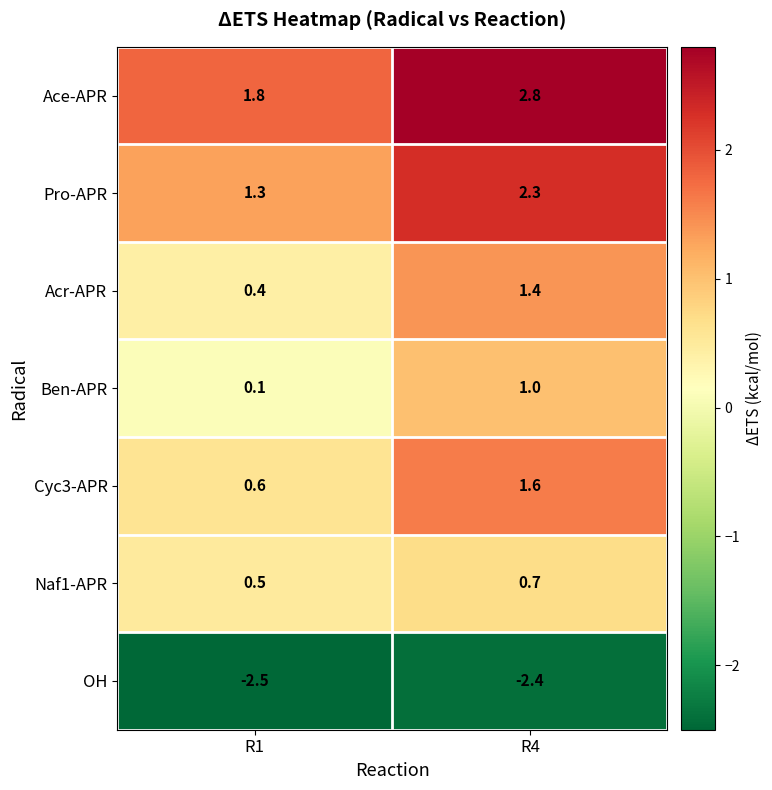

Where is Acr-APR nearest to the value 0?

R1